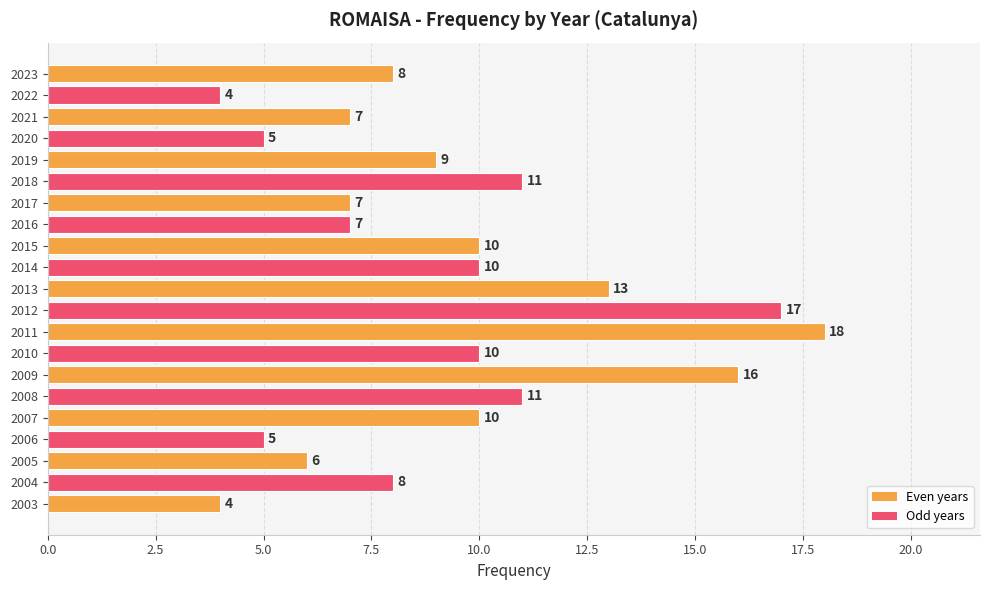

Reading bottom to top, what are all the values shown in this chart?

2003=4	2004=8	2005=6	2006=5	2007=10	2008=11	2009=16	2010=10	2011=18	2012=17	2013=13	2014=10	2015=10	2016=7	2017=7	2018=11	2019=9	2020=5	2021=7	2022=4	2023=8